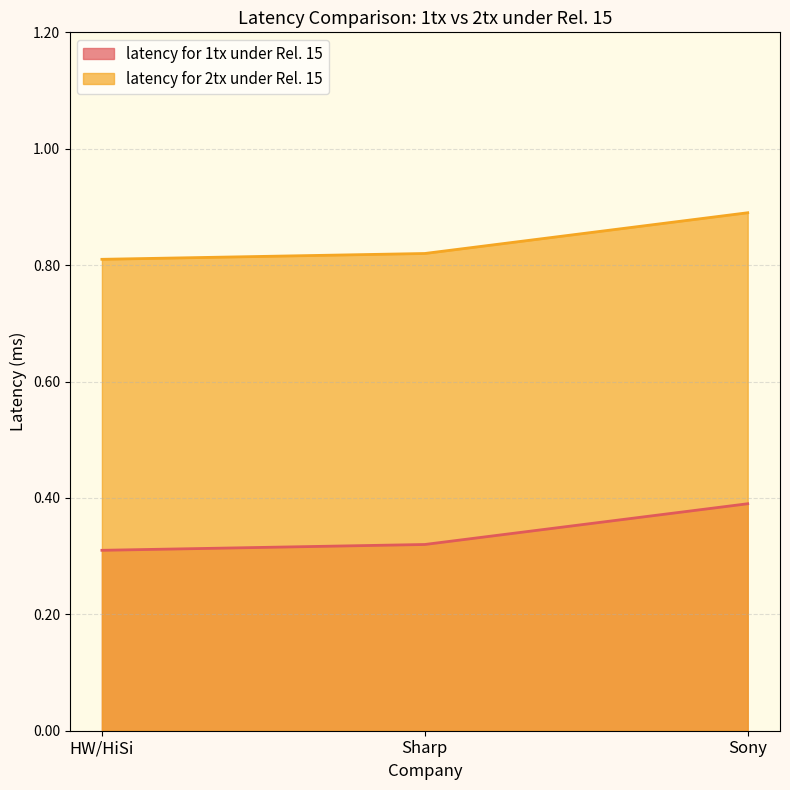

What is the total value across all series at Sony?

1.3